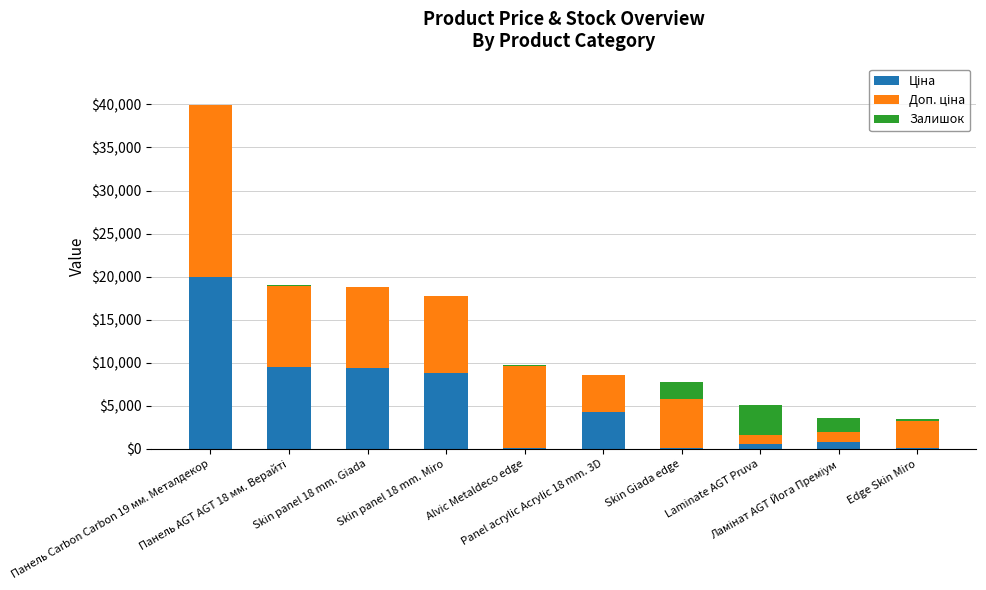

The value of Доп. ціна at Edge Skin Miro is 3151.0. True or false?

True